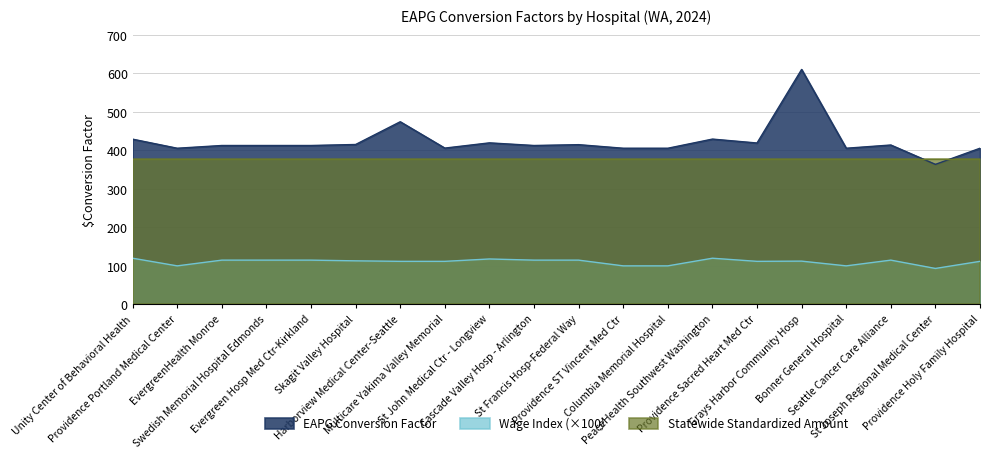

Which series has the largest total across all categories?

EAPG Conversion Factor